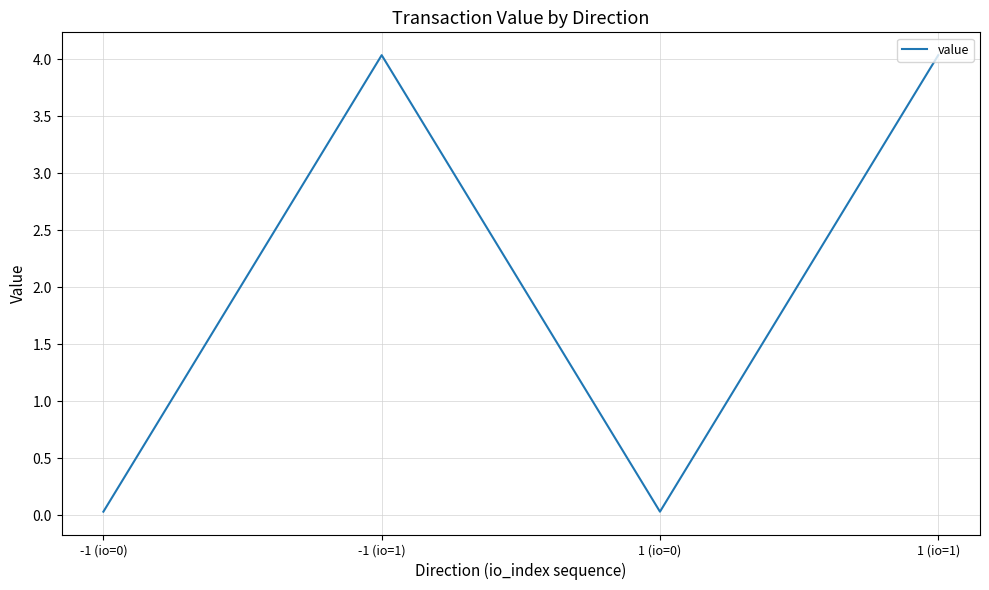

Does the chart have visible grid lines?

Yes